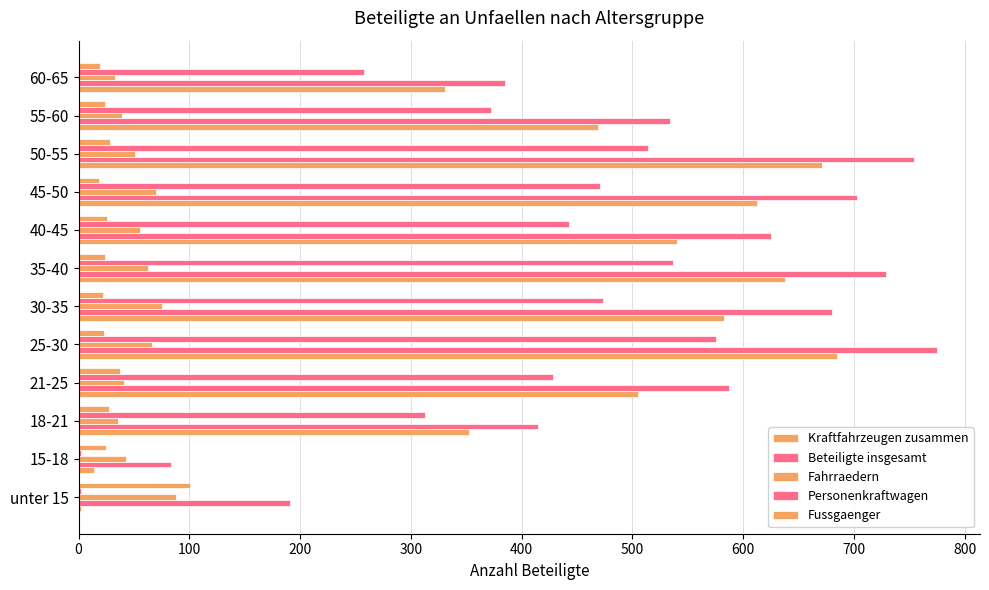

Count the number of data series in this chart.

5